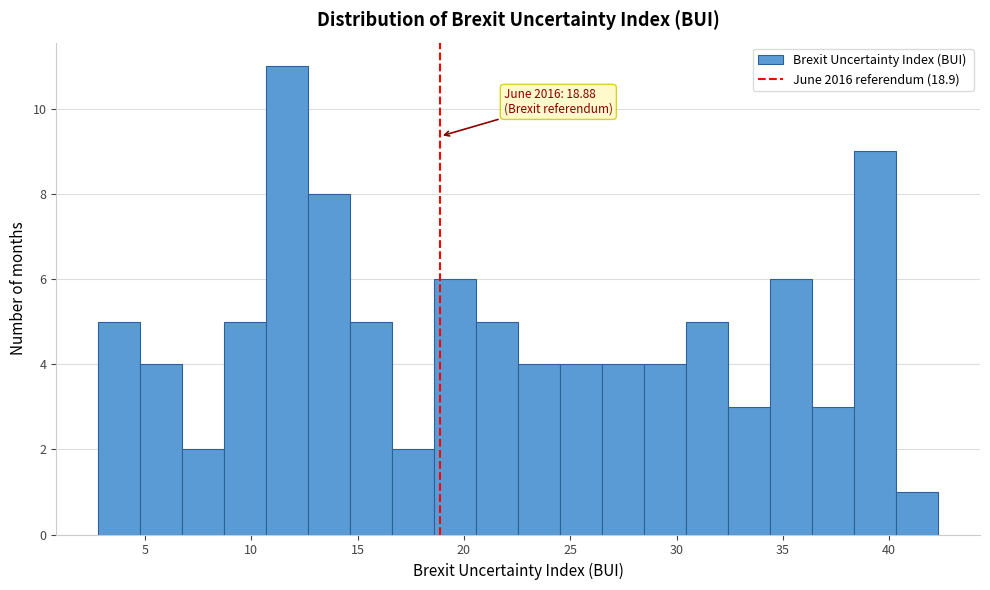

Around what value on the x-axis is the tallest bar? Give the approximate position of its centre, as read against the axis.

11.5